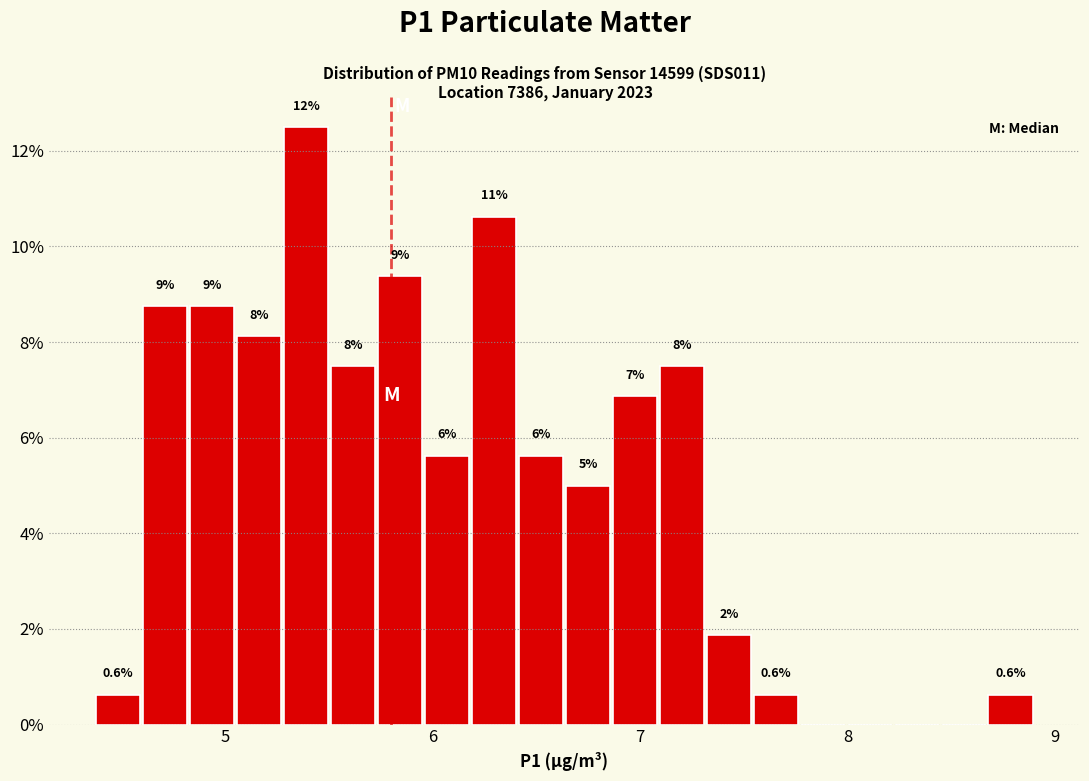

Read against the x-axis, roughly where is the centre of the tallest bar?

5.4